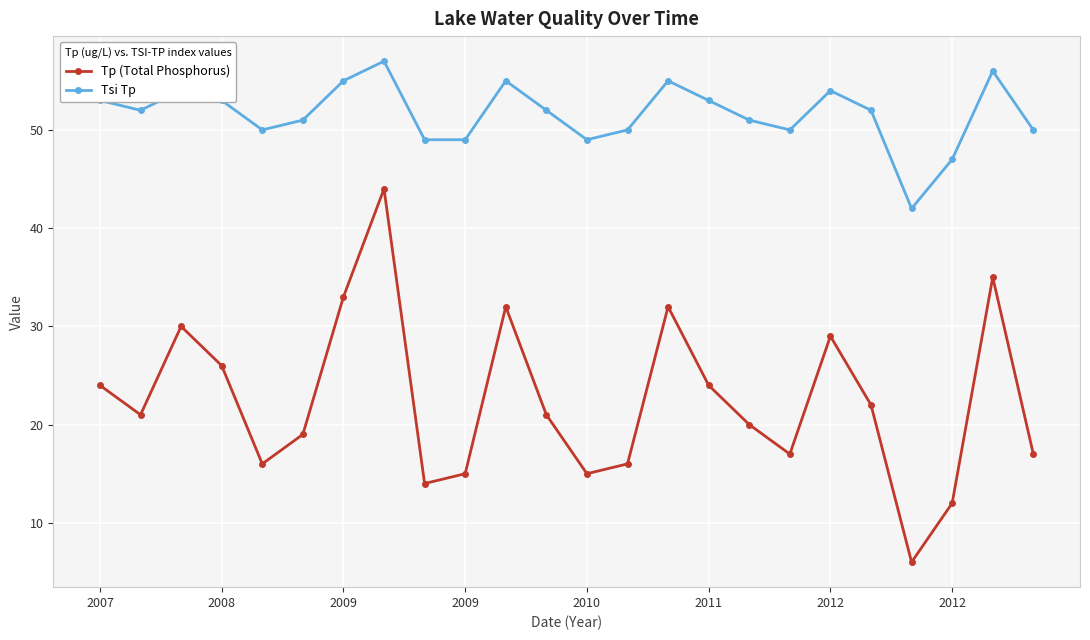

Which series has the widest spread of values?

Tp (Total Phosphorus)